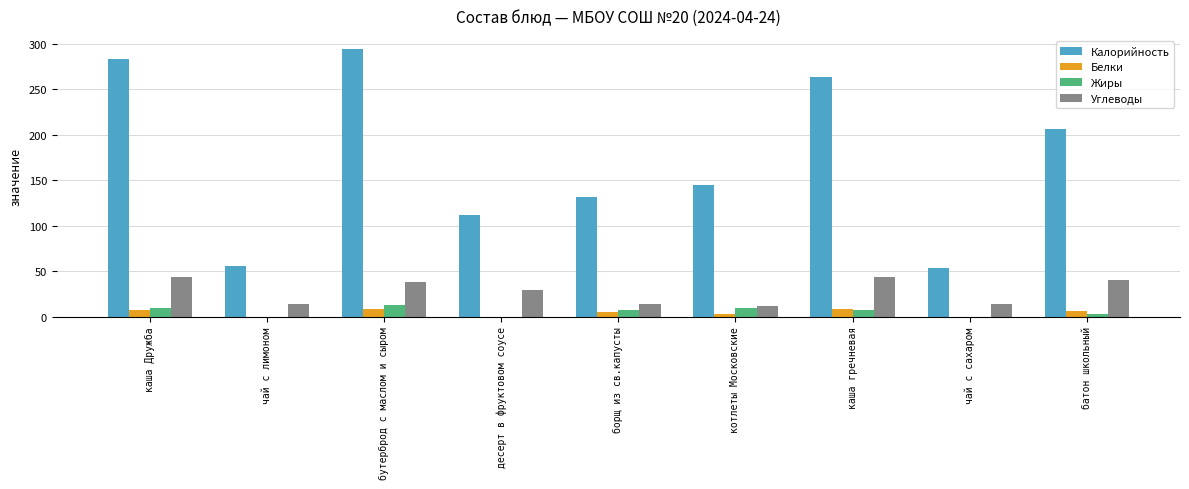

Is it true that Углеводы equals 40 at батон школьный?

True